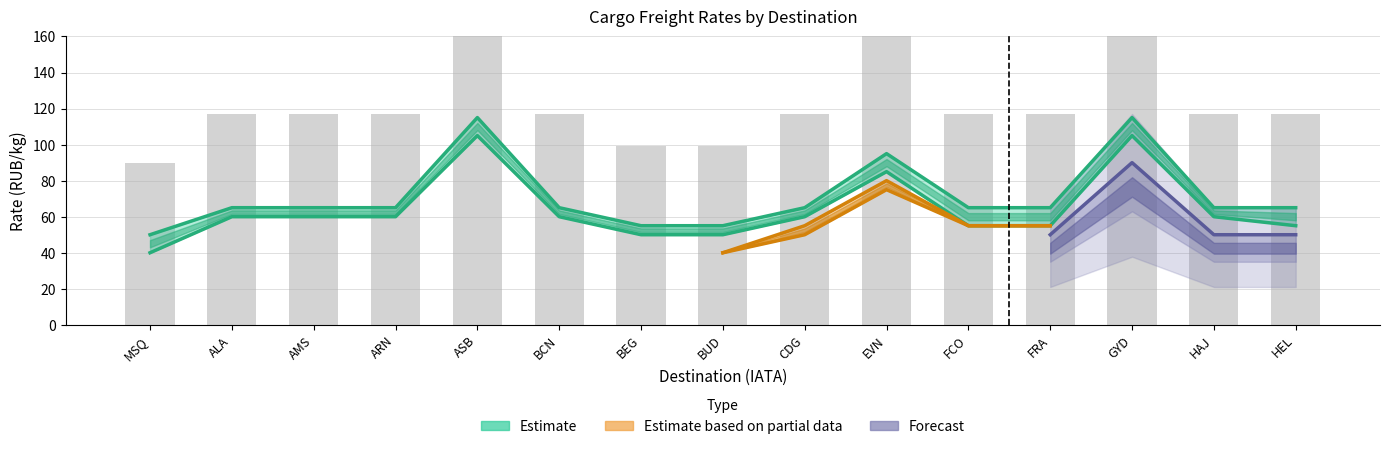

What is the change in value from MSQ to ALA?

+15